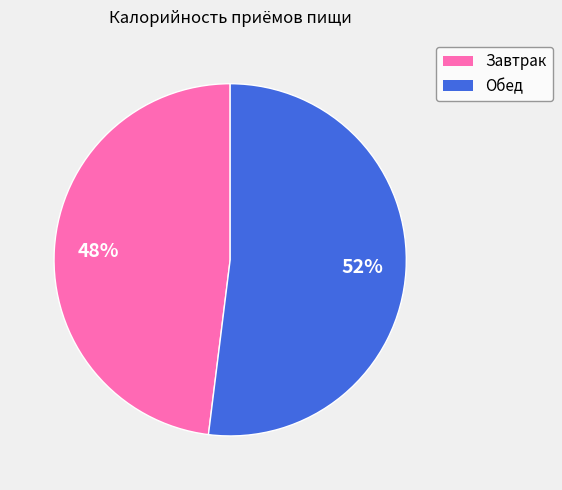

Count the number of slices in the pie.

2